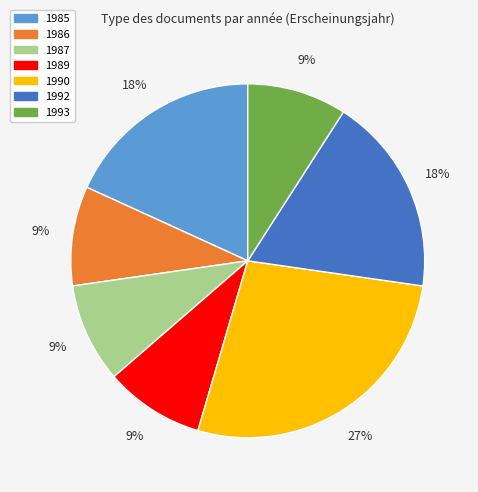

Is there any slice that represents more than half of the pie?

No